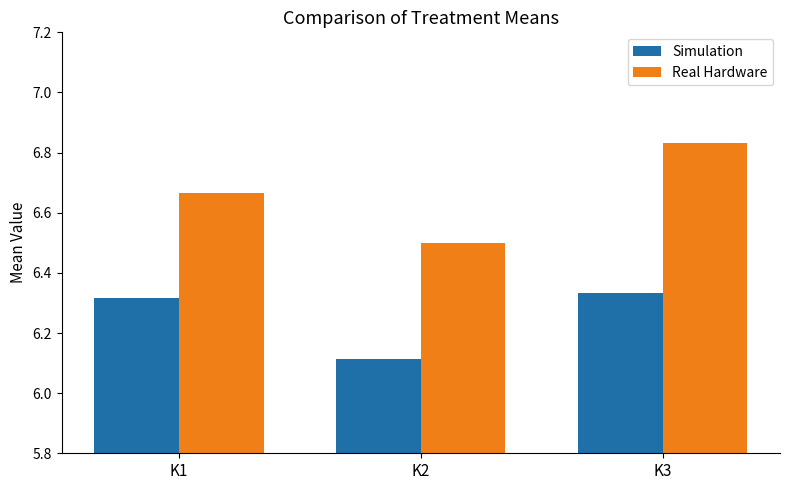

At how many categories does at least one series exceed 6?

3